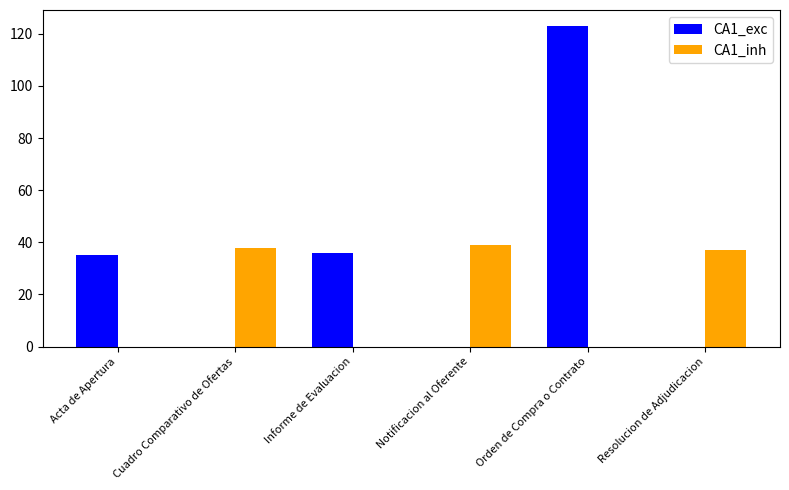

How many groups of bars are there?

6